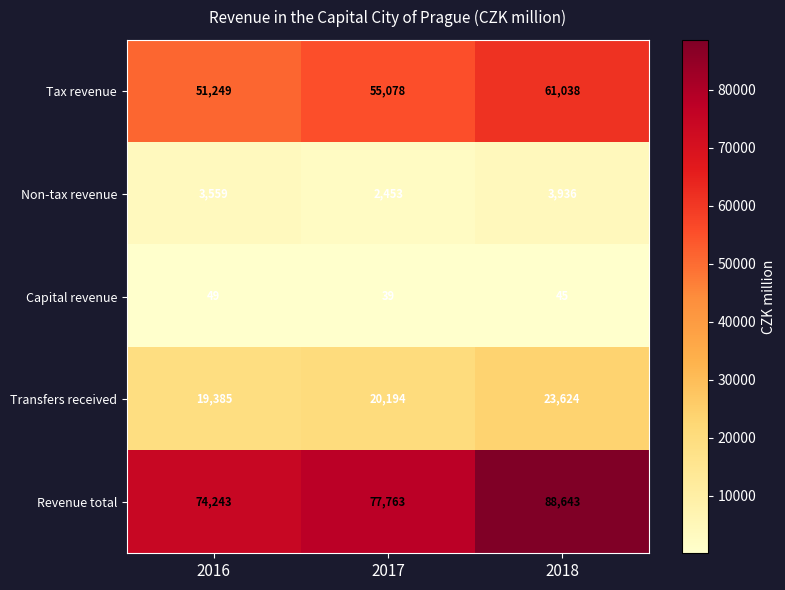

At how many categories does at least one series exceed 66128?

3